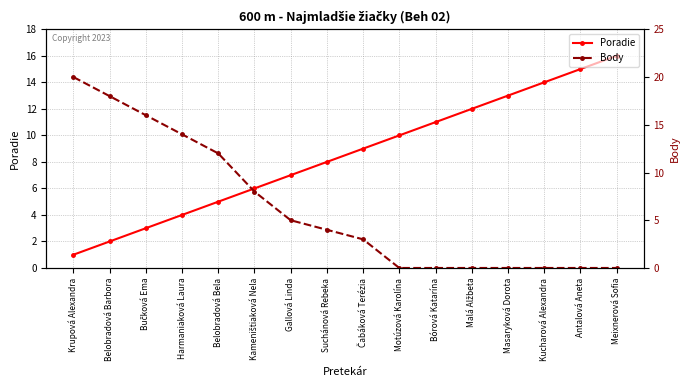

At which category is the sum across all series the highest?

Krupová Alexandra